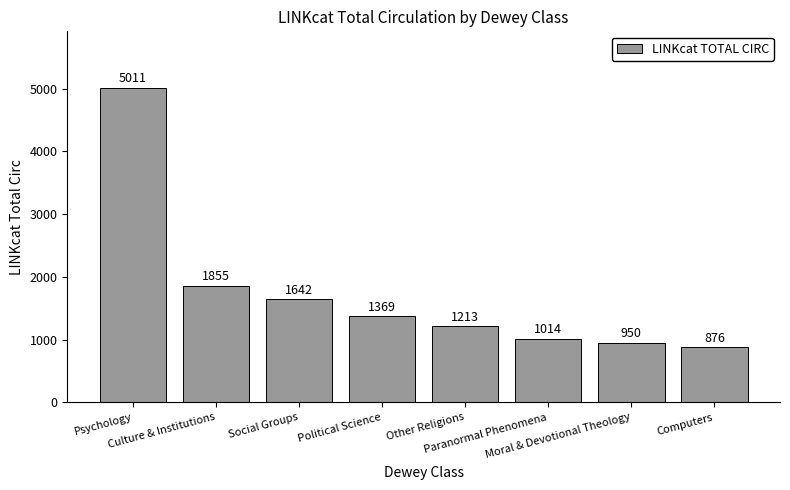

Rank the categories by value from lowest to highest.

Computers, Moral & Devotional Theology, Paranormal Phenomena, Other Religions, Political Science, Social Groups, Culture & Institutions, Psychology